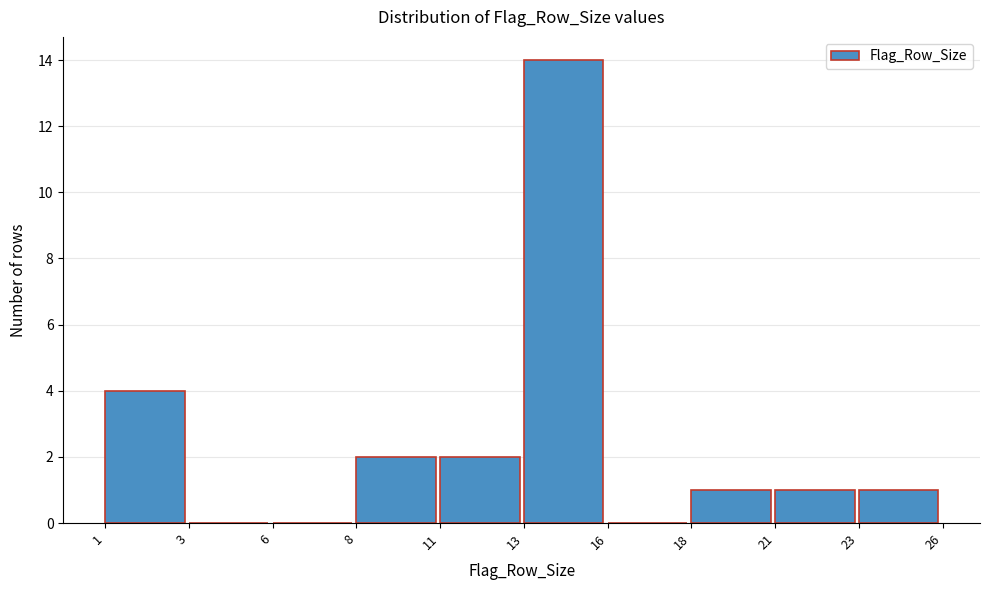

Reading left to right, transcribe all the data shown in this chart.

1=4	3=0	6=0	8=2	11=2	13=14	16=0	18=1	21=1	23=1